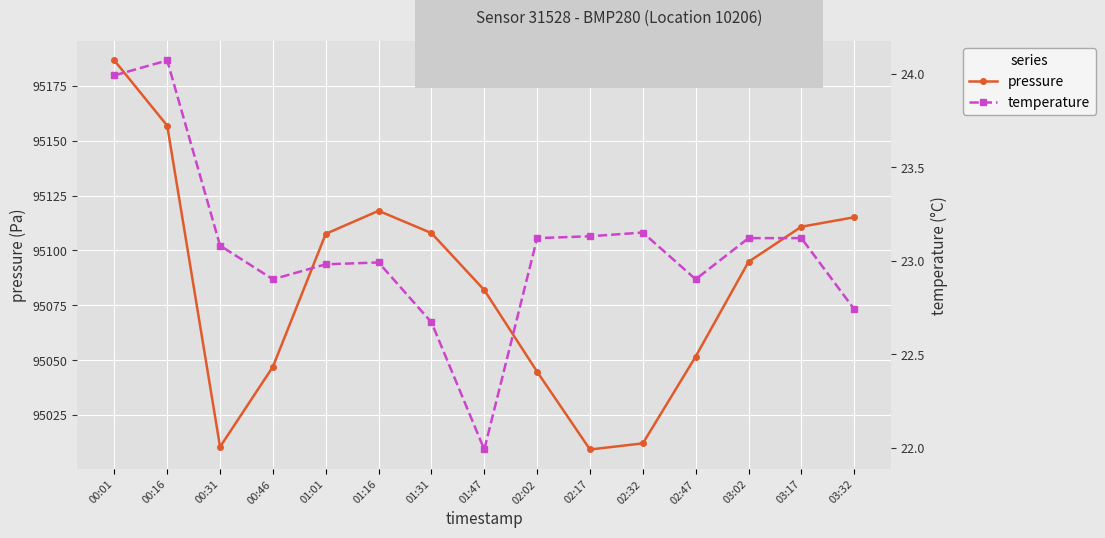

Is the value of temperature at 03:32 greater than the value of pressure at 01:31?

No